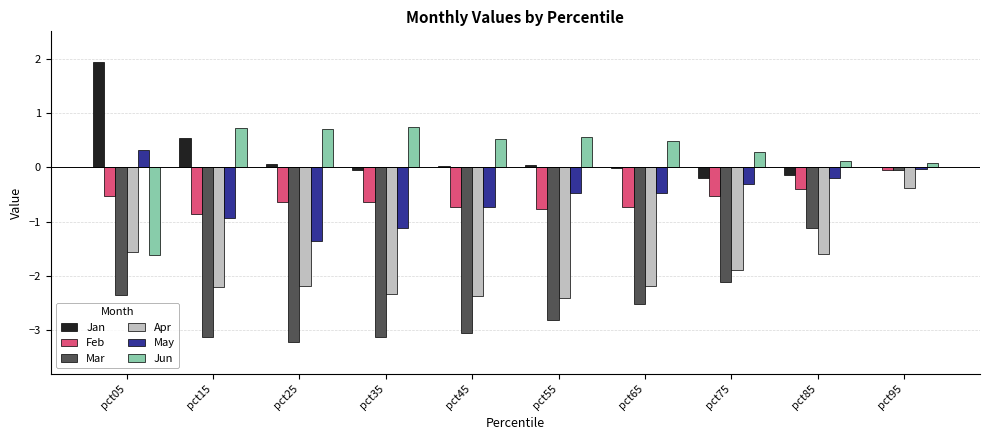

What is the sum of all Jun values?

2.6